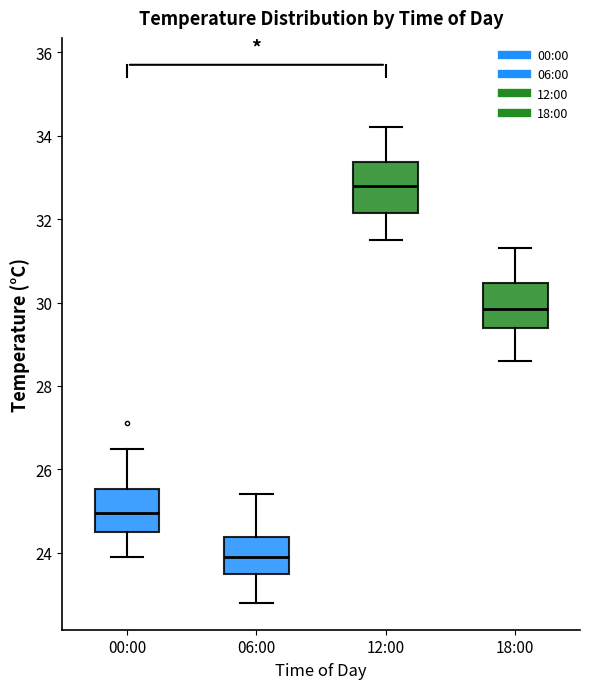

Which box has the highest median line?

12:00